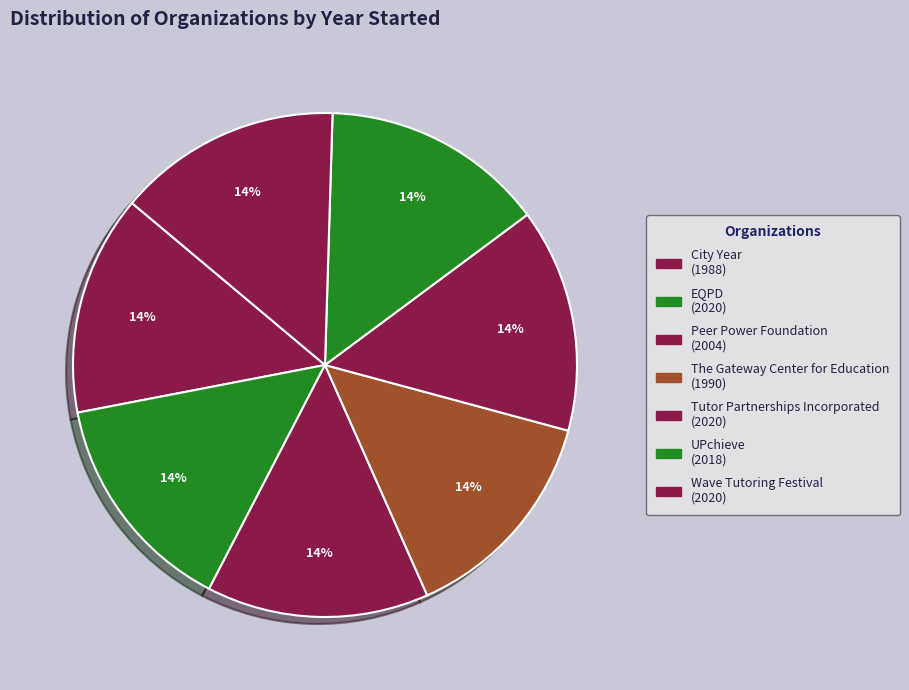

Between EQPD and City Year, which is larger?

EQPD